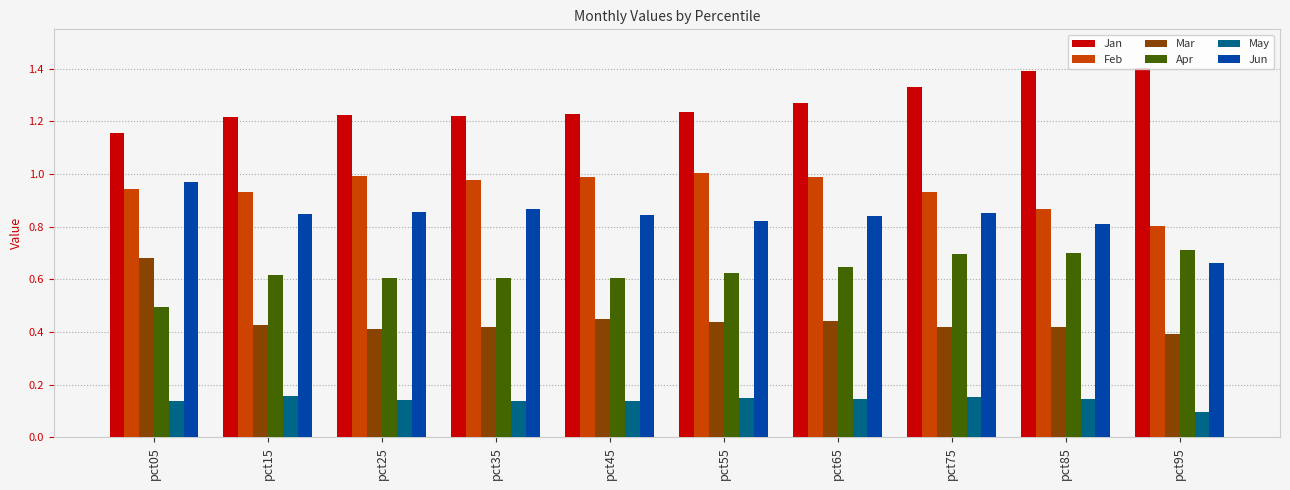

What is the lowest value of the Apr series?

0.5